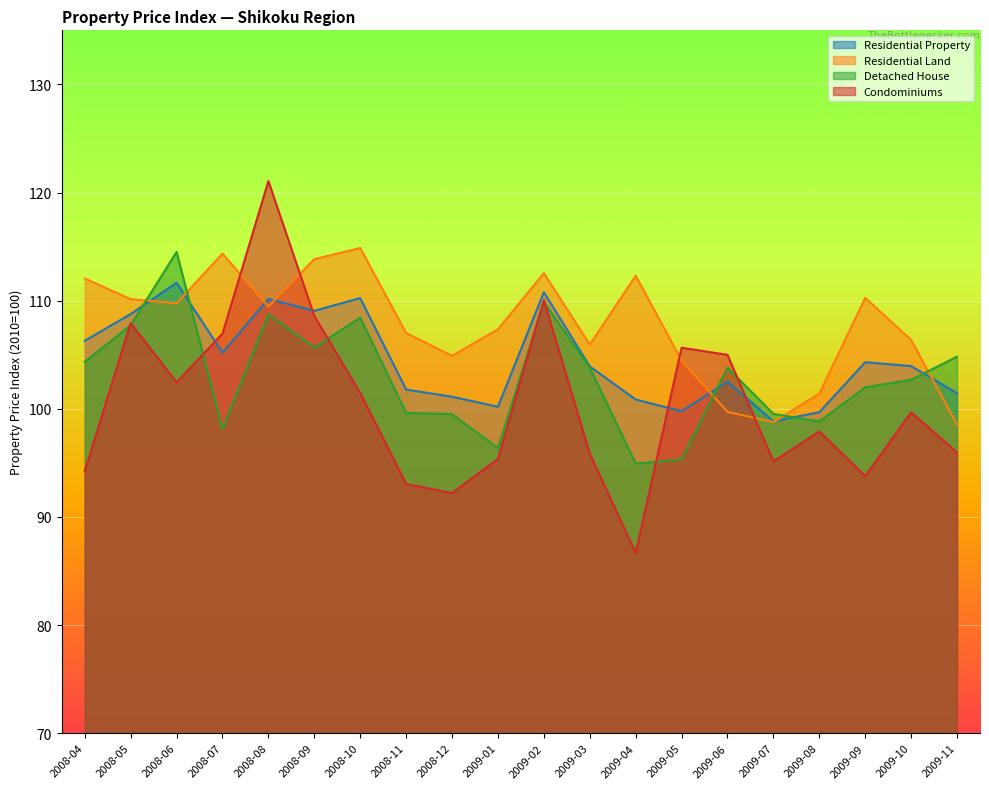

Which category has the lowest value across all series?

2009-04